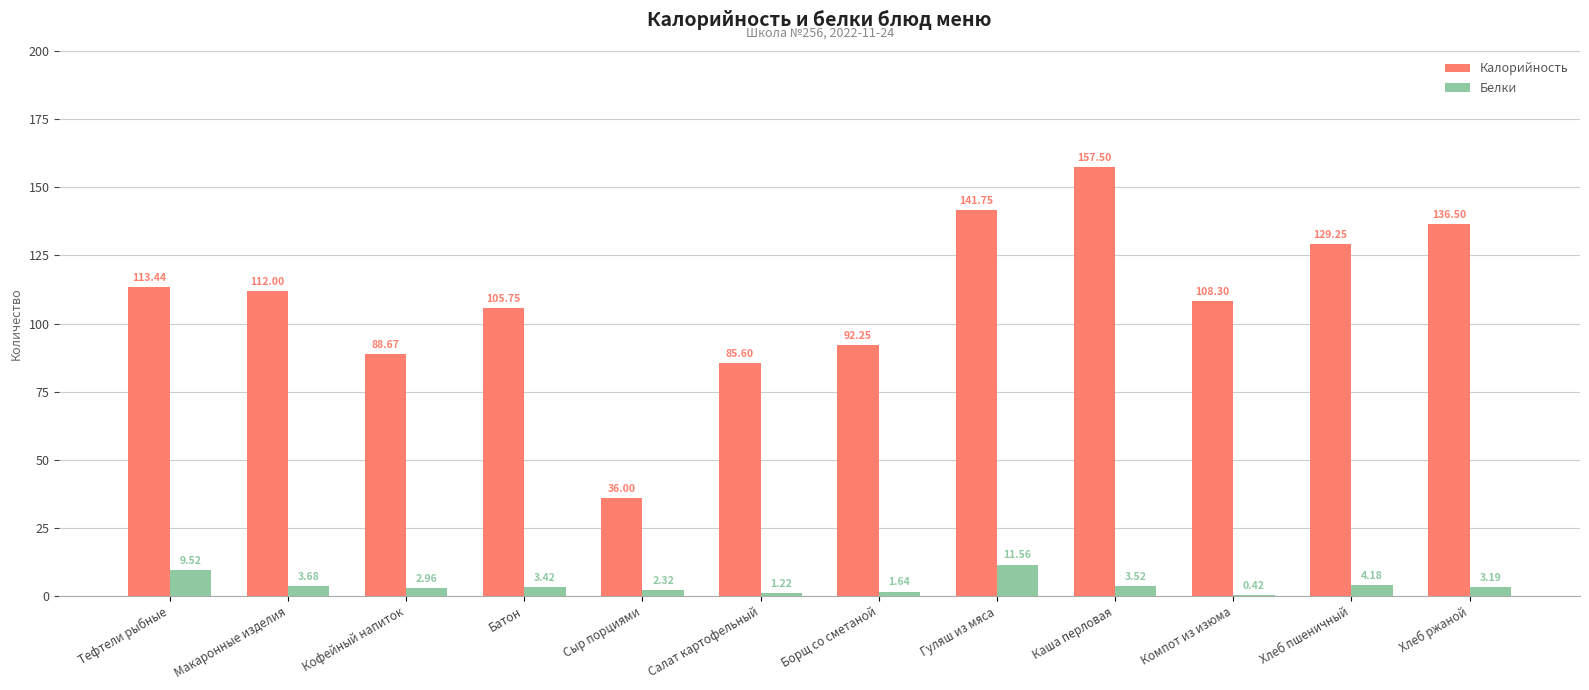

Which series changed the most between Компот из изюма and Хлеб пшеничный?

Калорийность